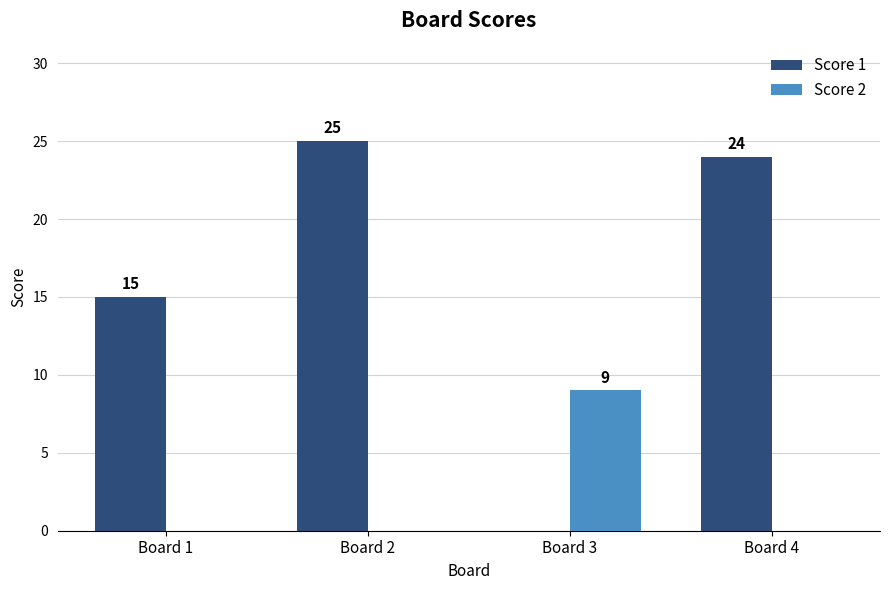

How many categories are shown in the chart?

4